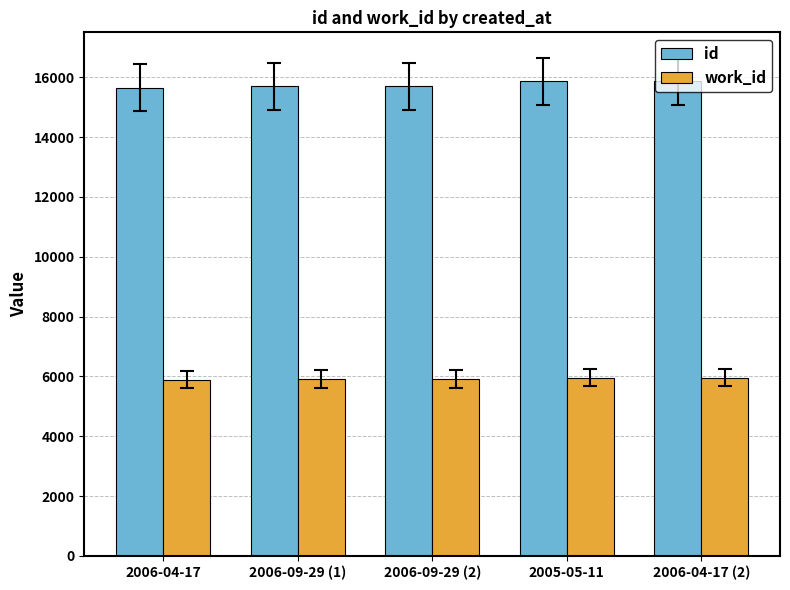

List the series in order of their peak value, lowest first.

work_id, id